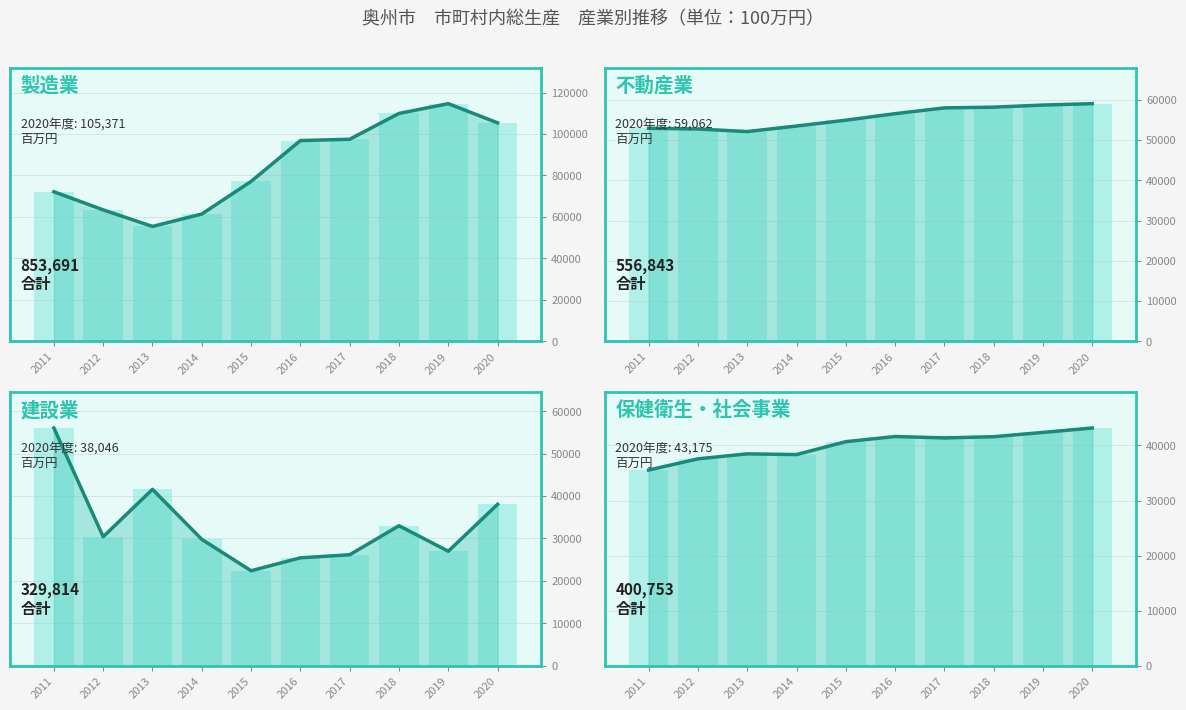

What is the value of the 不動産業 bar at the 3rd from the left?

52124